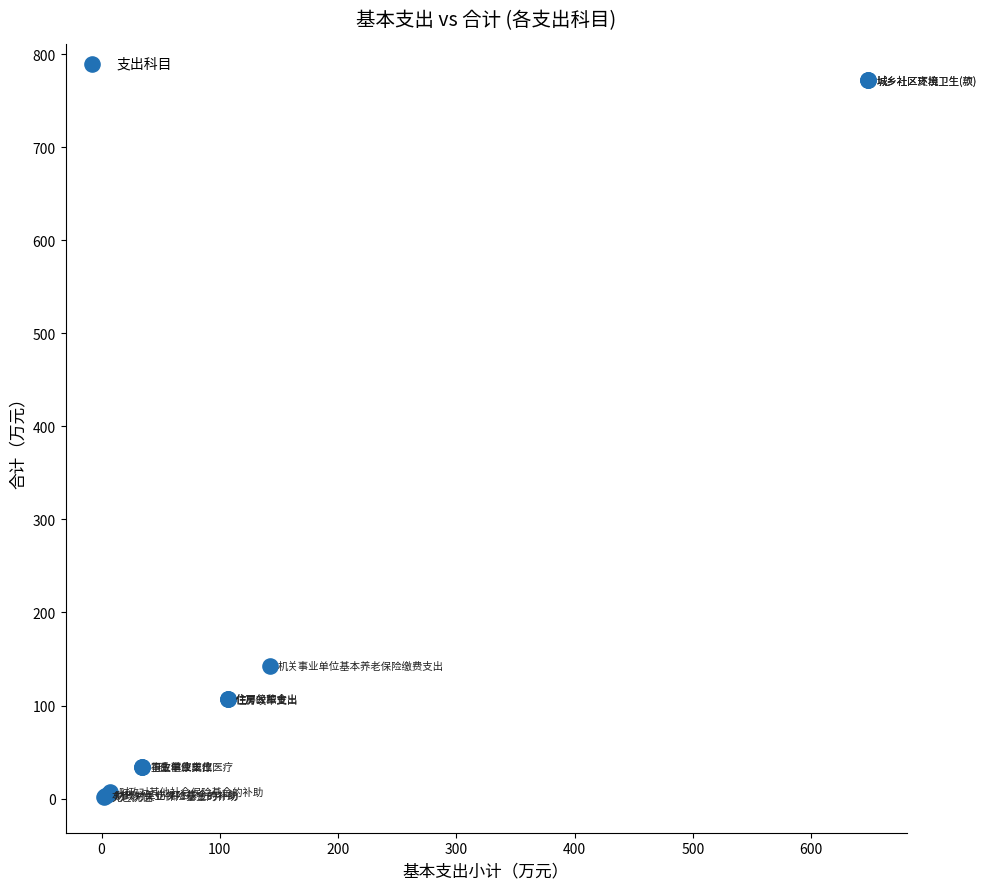

What Y value in the scatter plot is closest to 386?

142.3